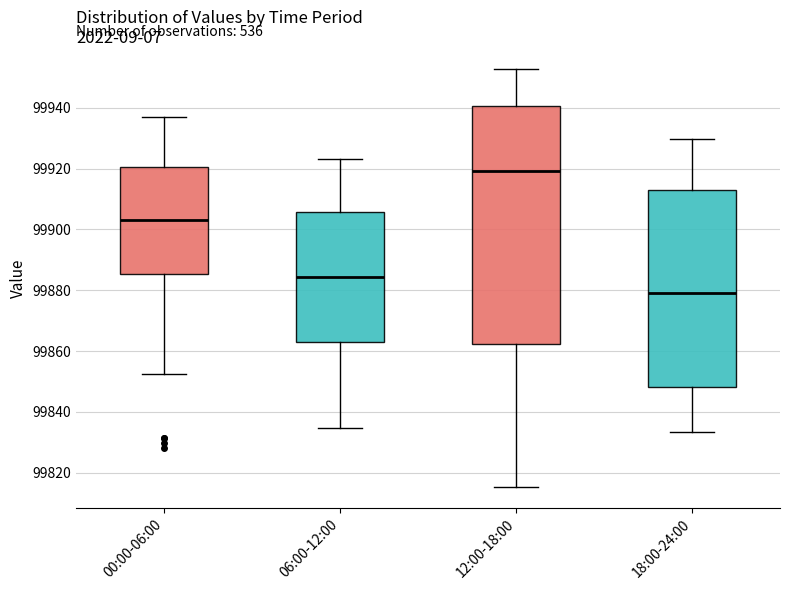

Reading left to right, transcribe this box plot: for each box, give where its median line is, the range the box spans, and where its two whiskers end, as read against the y-axis. The values are not printed on the chart, so give them approximately, as read against the axis.

00:00-06:00: median 99904, box 99886 to 99920, whiskers 99852 to 99938
06:00-12:00: median 99884, box 99864 to 99906, whiskers 99834 to 99924
12:00-18:00: median 99920, box 99862 to 99940, whiskers 99816 to 99952
18:00-24:00: median 99880, box 99848 to 99914, whiskers 99834 to 99930